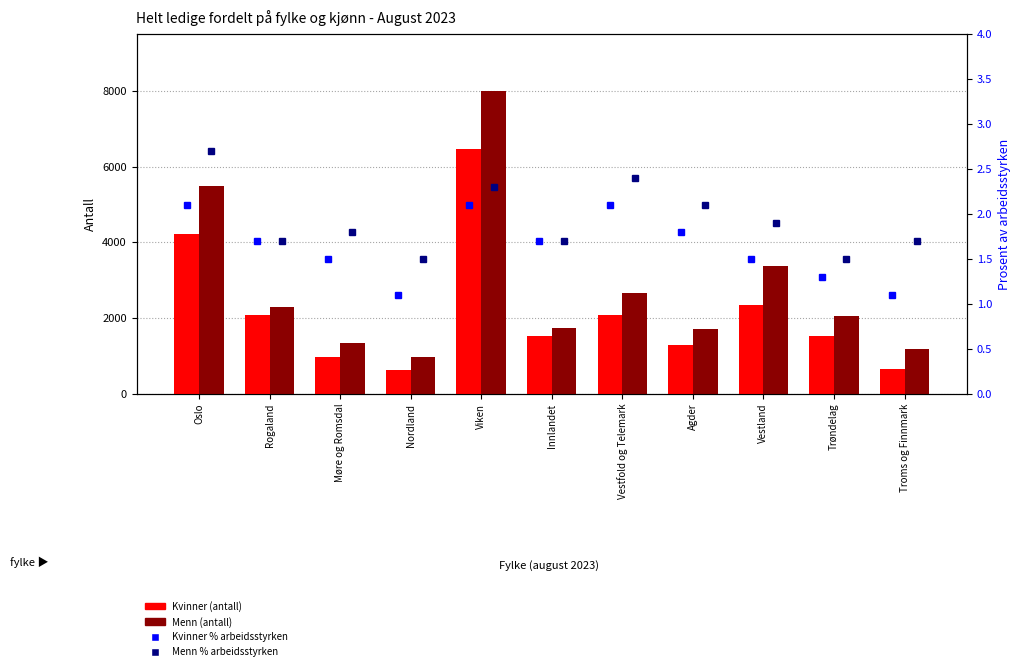

The value of Kvinner % av arbeidsstyrken at Oslo is 2.1. True or false?

True